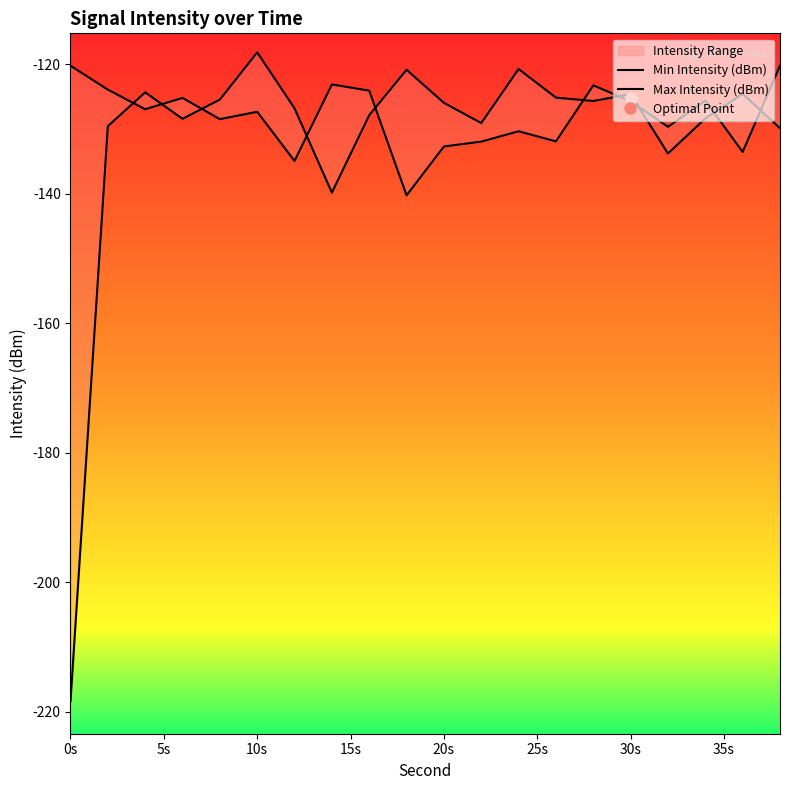

How many values in the Min Intensity (dBm) series exceed -125?

6